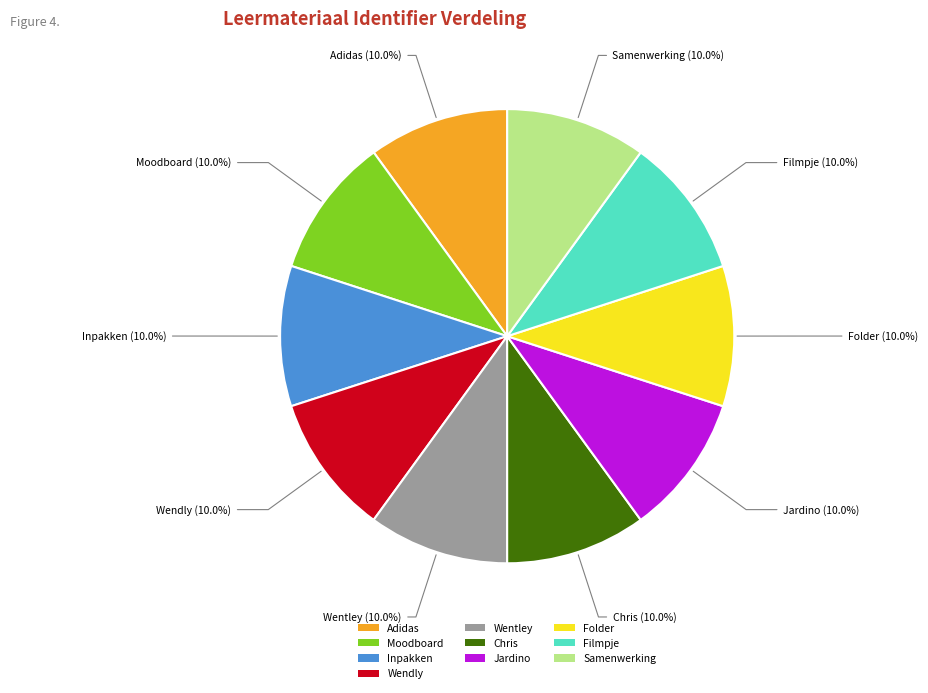

Is it true that Jardino is 10% of the pie?

True